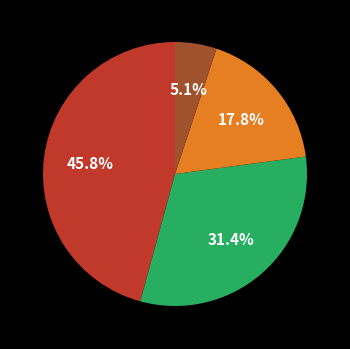

Does any single category account for the majority?

No